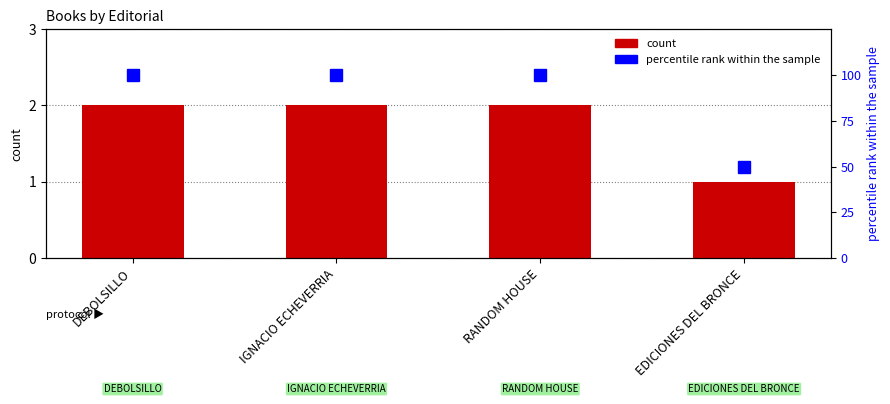

Count the number of data series in this chart.

2